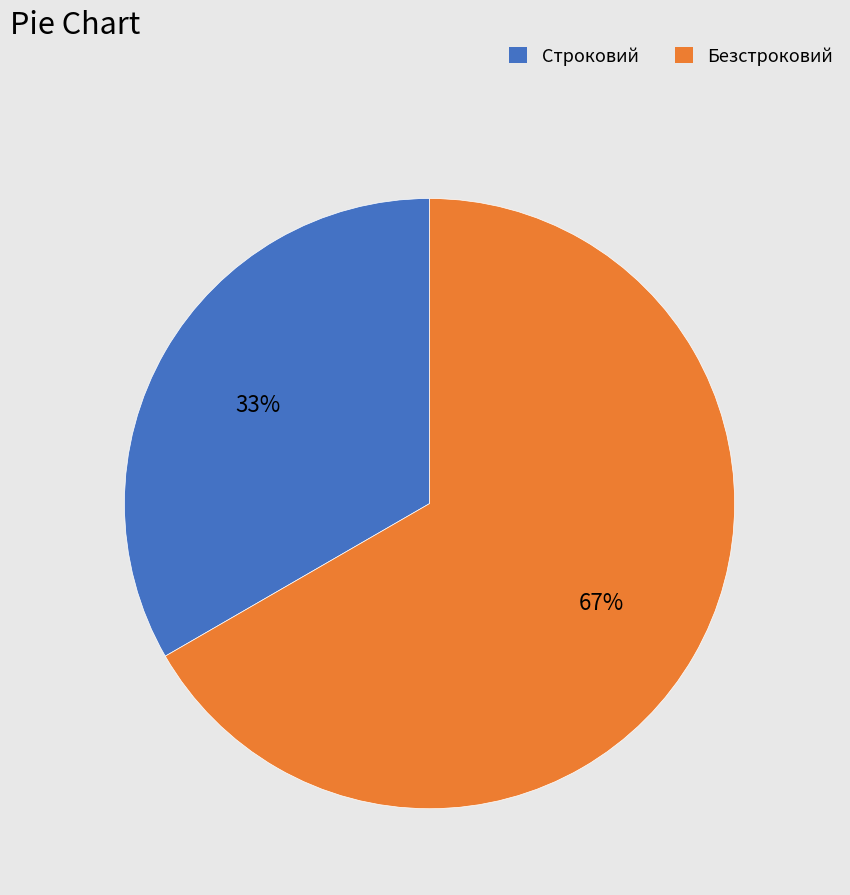

Which slice is the largest?

Безстроковий